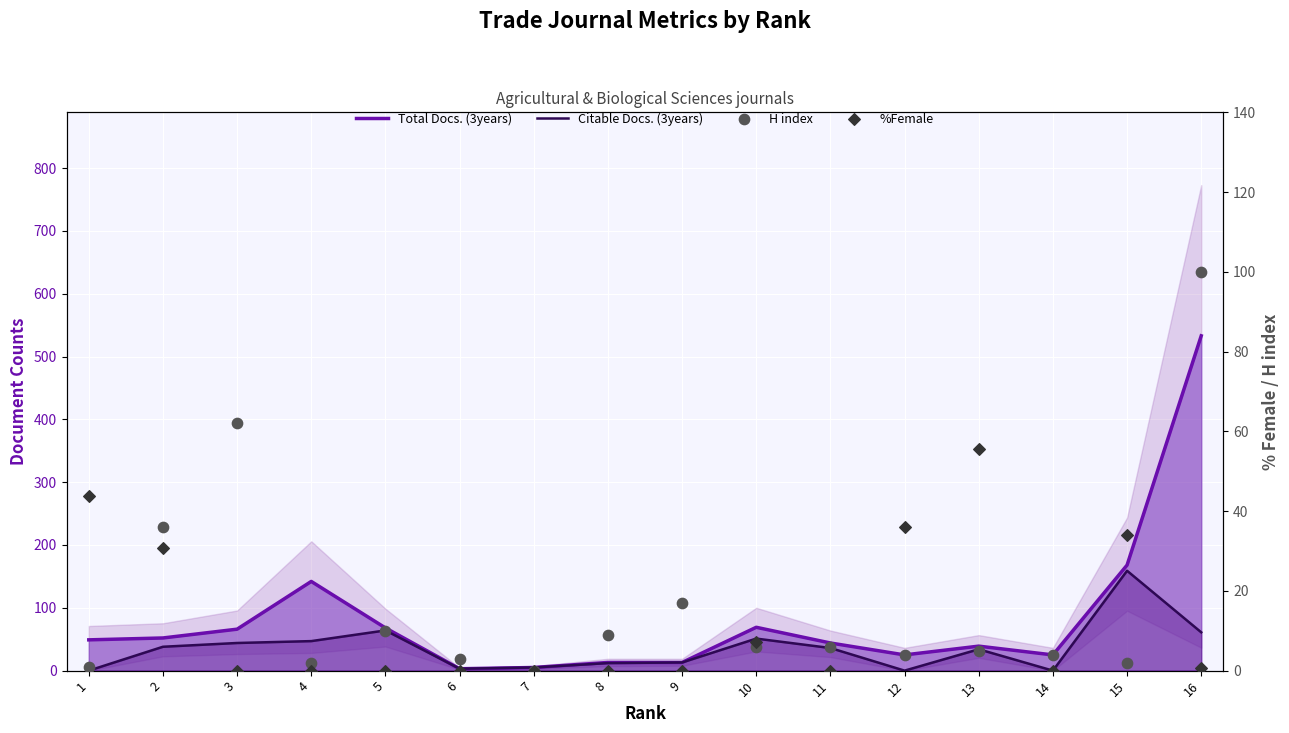

At how many categories does at least one series exceed 256?

1